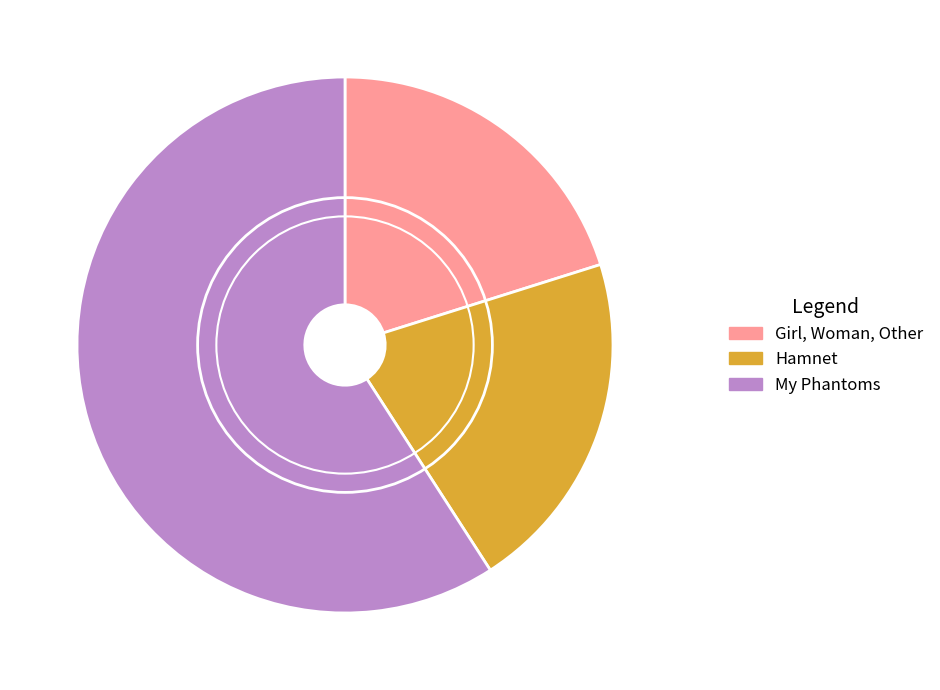

Which has a higher value, My Phantoms or Girl, Woman, Other?

My Phantoms